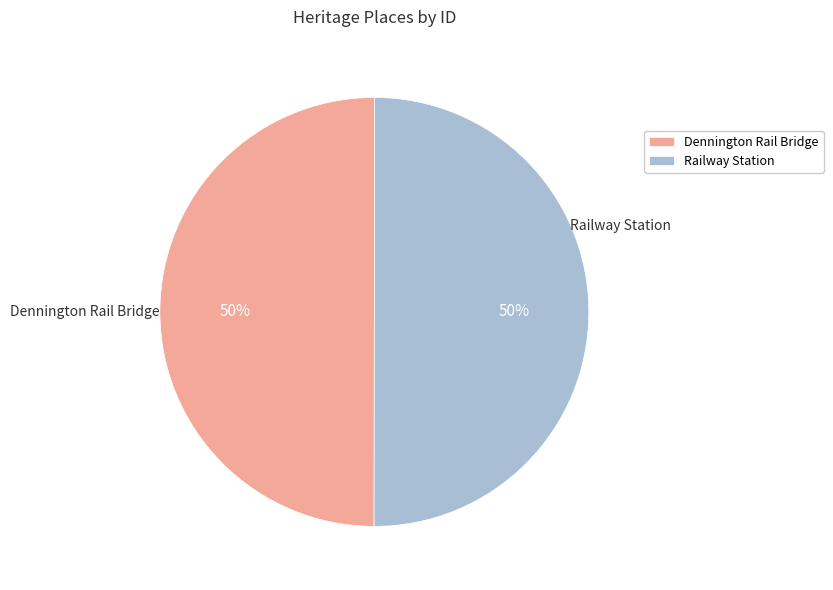

What percentage is the Dennington Rail Bridge slice, to the nearest percent?

50%